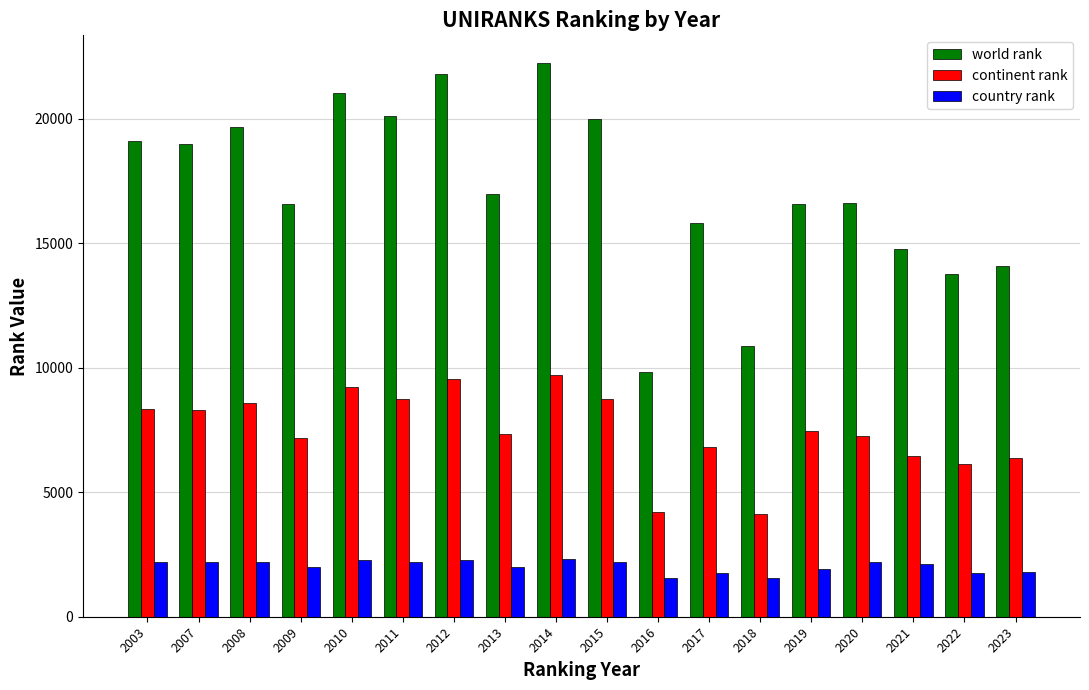

What is the difference between the world rank values at 2023 and 2018?

3218